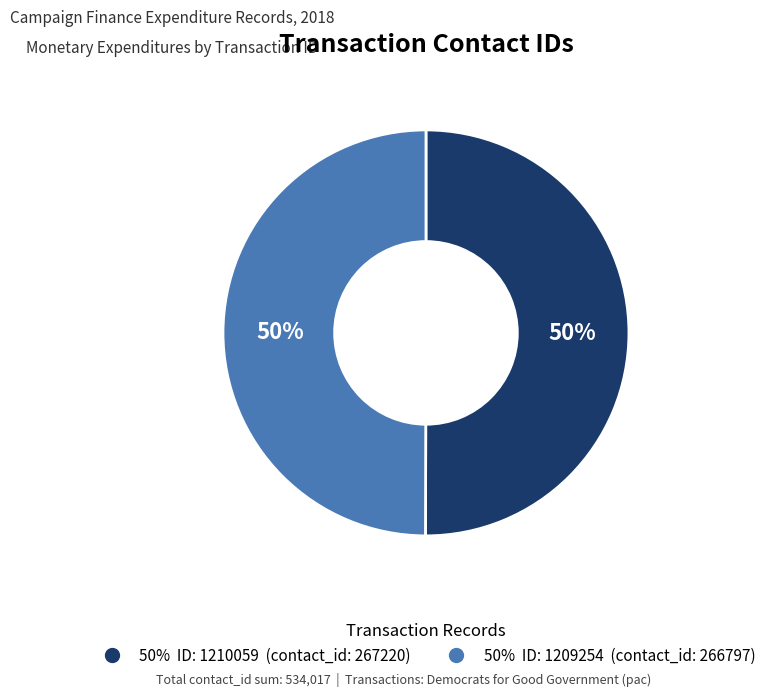

To the nearest percent, what is the average slice percentage?

50%